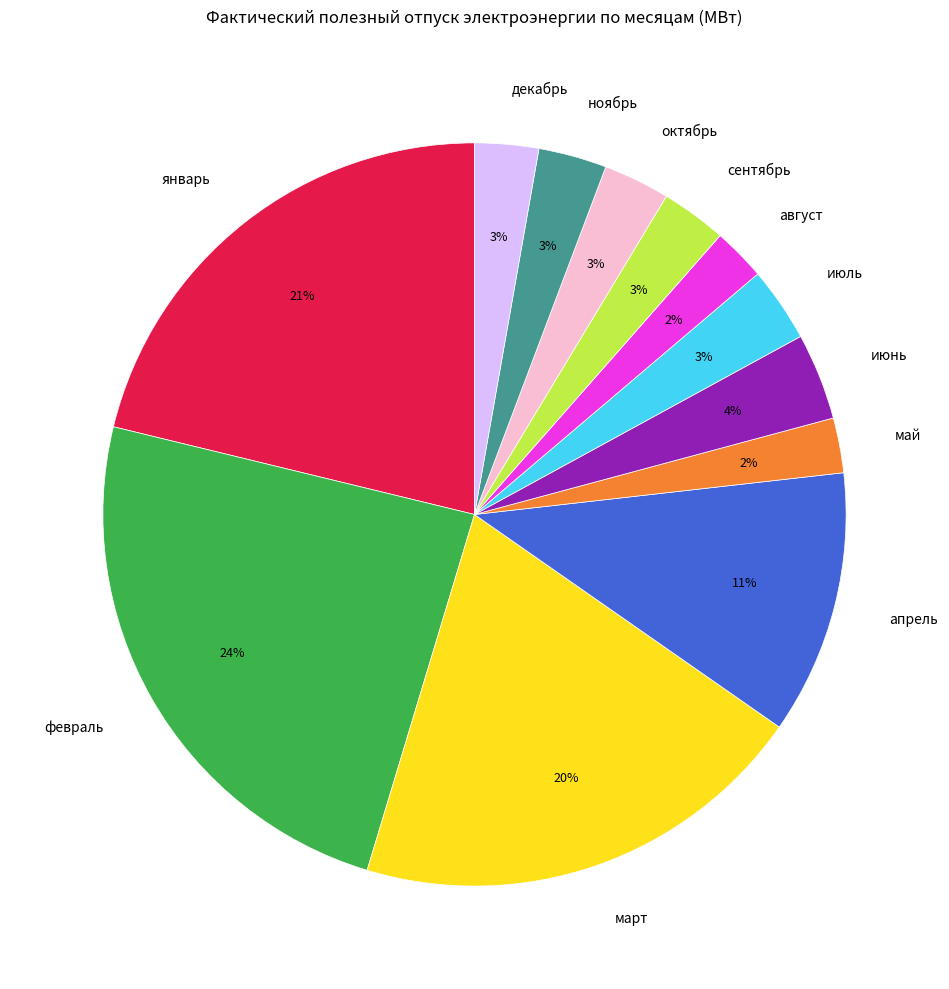

Is the sum of октябрь and июль greater than half?

No